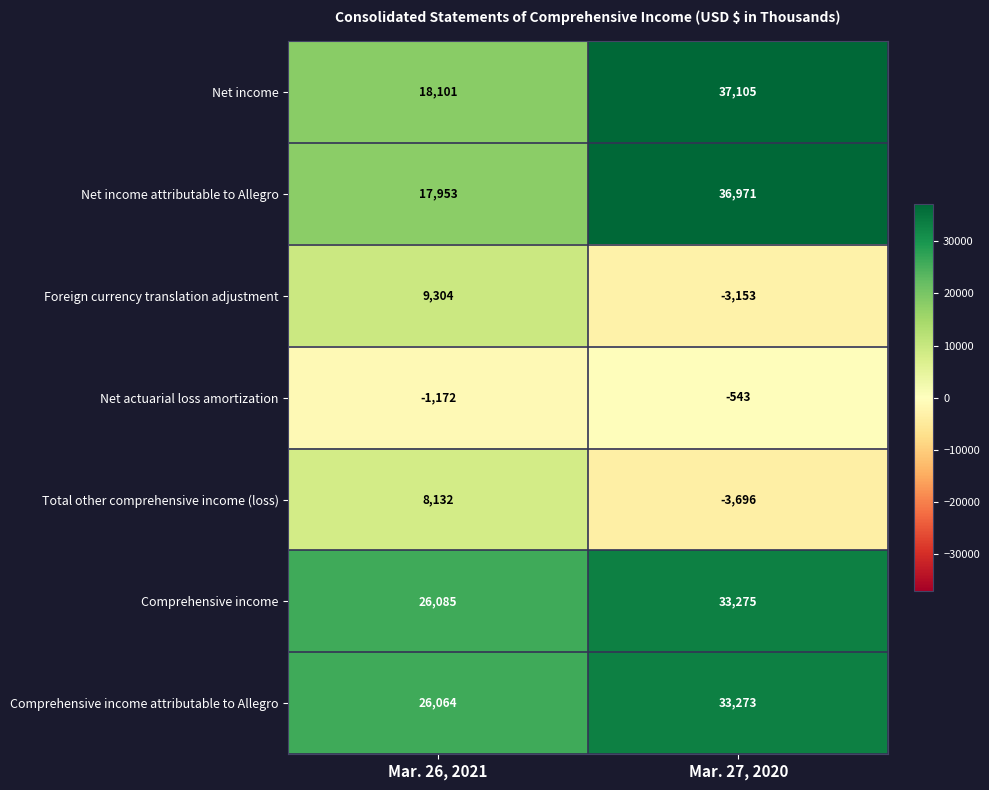

How many distinct data groups are displayed?

7